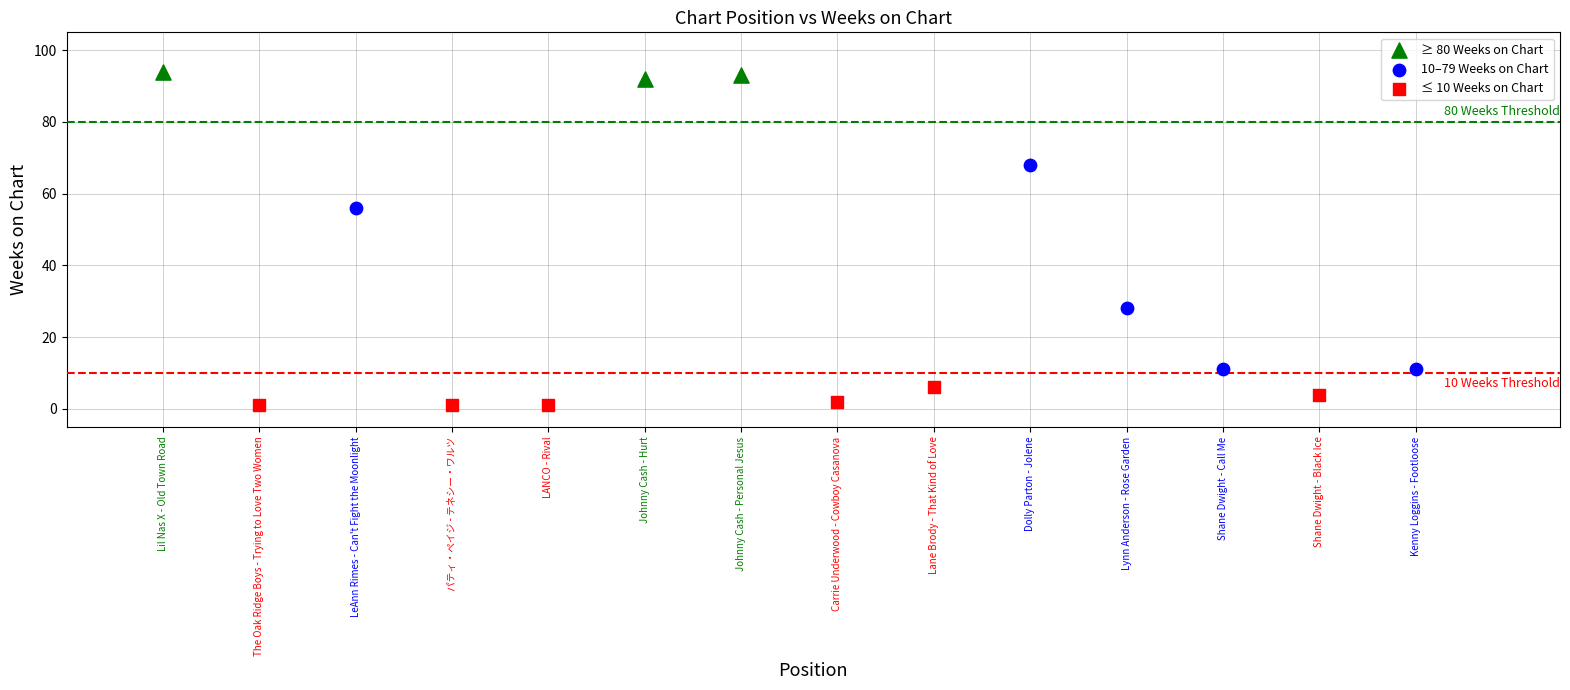

Which series contains the lowest Y value?

≤ 10 Weeks on Chart